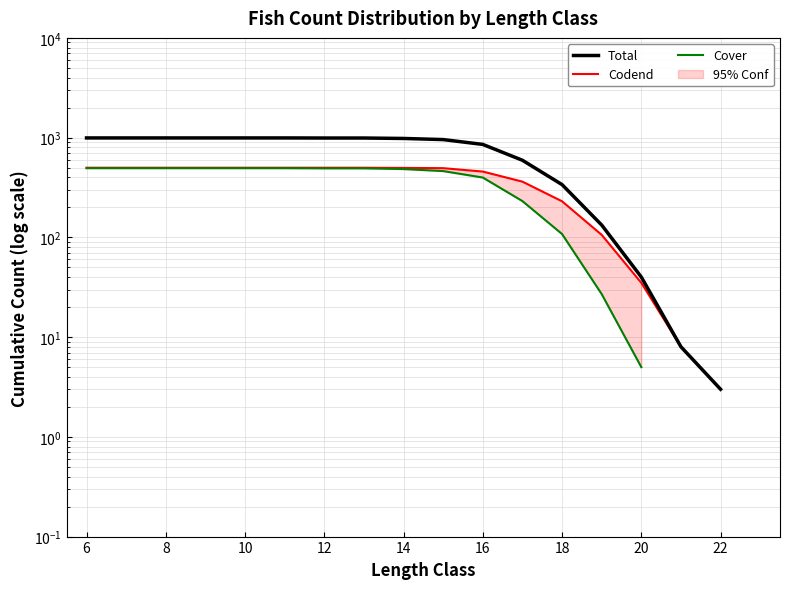

Rank the series by their maximum value, from lowest to highest.

Cover, Codend, Total